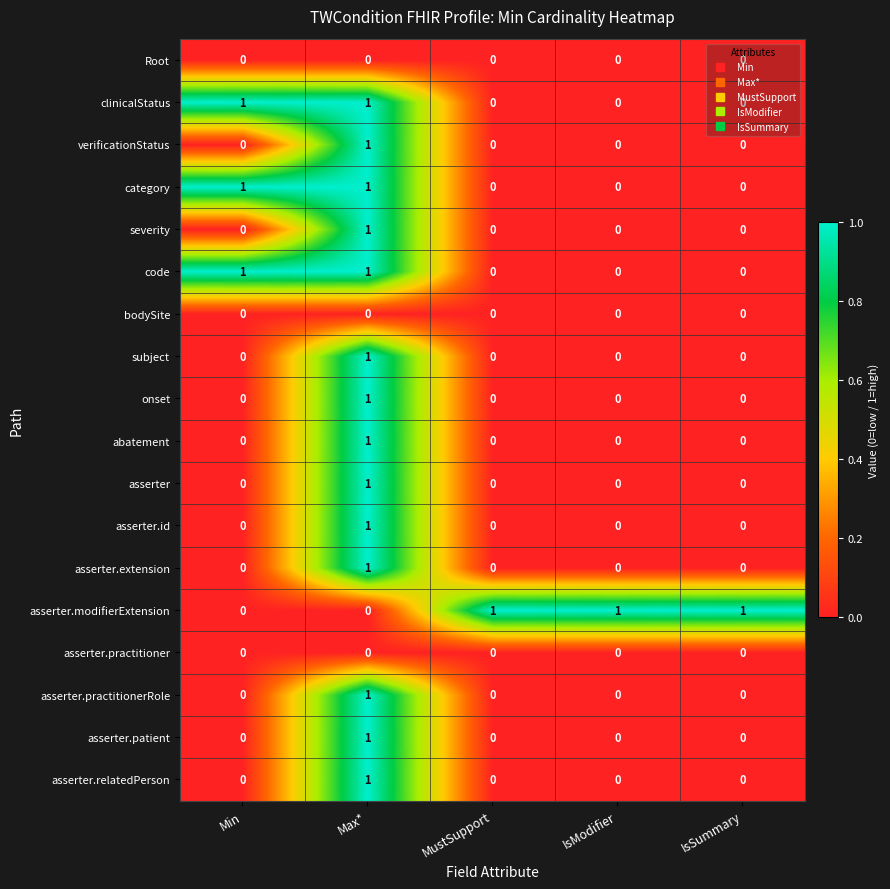

What is the greatest value displayed?

1